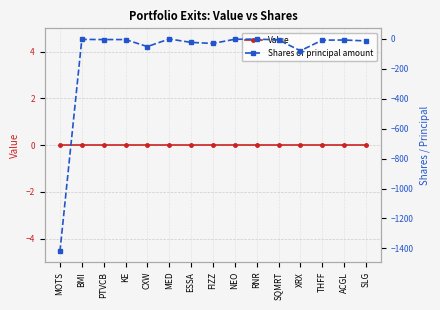

Reading left to right, transcribe all the data shown in this chart.

Value: MOTS=0	BMI=0	PTVCB=0	KE=0	CXW=0	MED=0	ESSA=0	FIZZ=0	NEO=0	RNR=0	SQMRT=0	XRX=0	THFF=0	ACGL=0	SLG=0
Shares or principal amount: MOTS=-1420	BMI=-4	PTVCB=-5	KE=-5	CXW=-52	MED=-1	ESSA=-24	FIZZ=-31	NEO=-3	RNR=-2	SQMRT=-7	XRX=-80	THFF=-9	ACGL=-8	SLG=-14